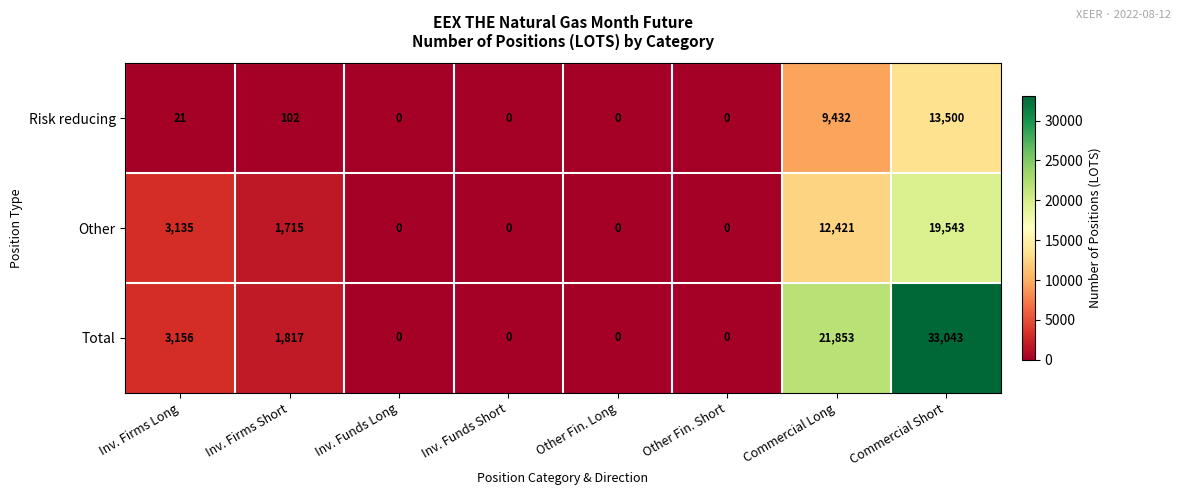

What is the spread (max minus min) of values at Inv. Firms Long?

3135